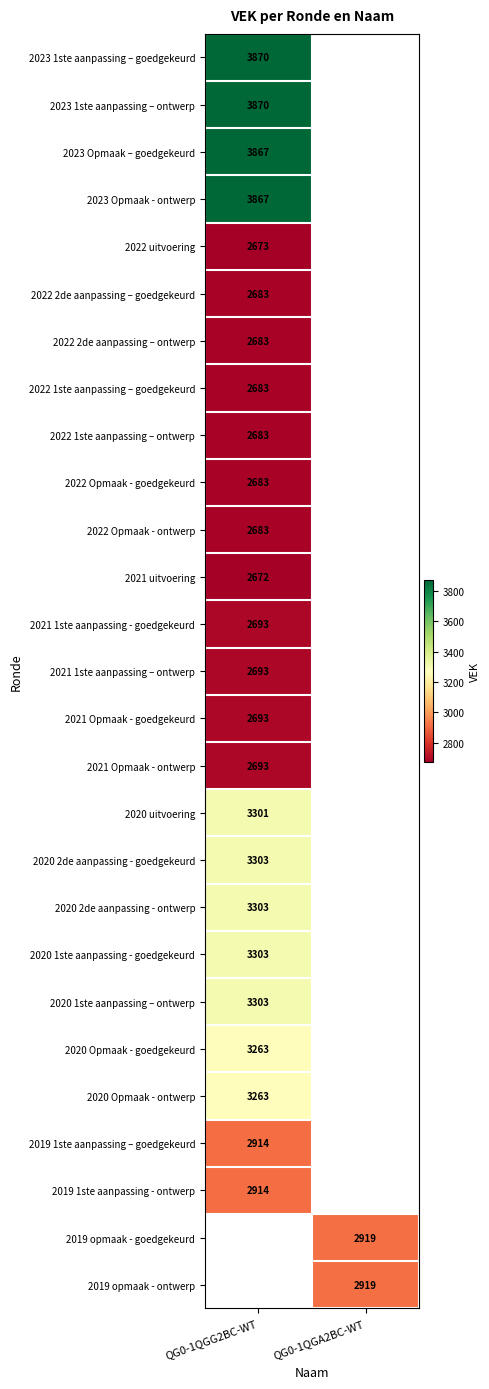

The value of 2019 opmaak - goedgekeurd at QG0-1QGA2BC-WT is 1870. True or false?

False